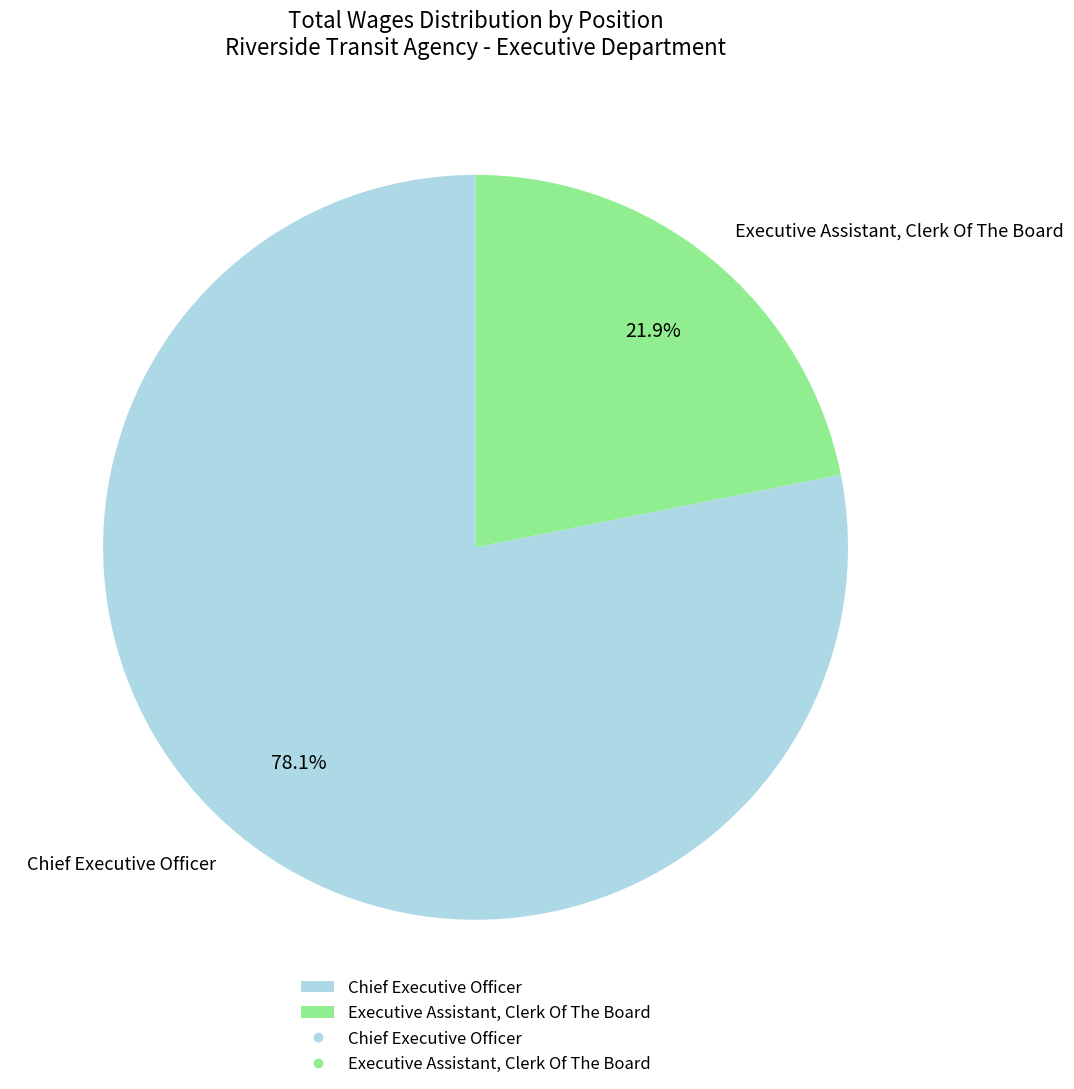

Do Executive Assistant, Clerk Of The Board and Chief Executive Officer together represent more than half of the pie?

Yes